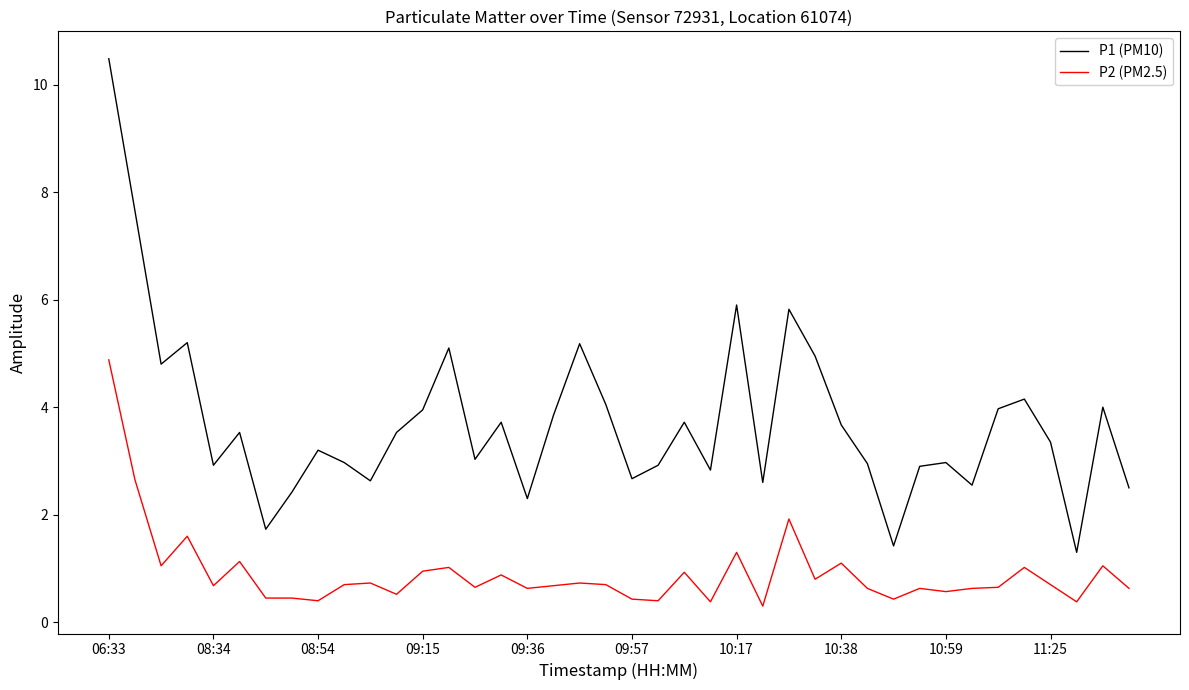

Which series has the largest total across all categories?

P1 (PM10)